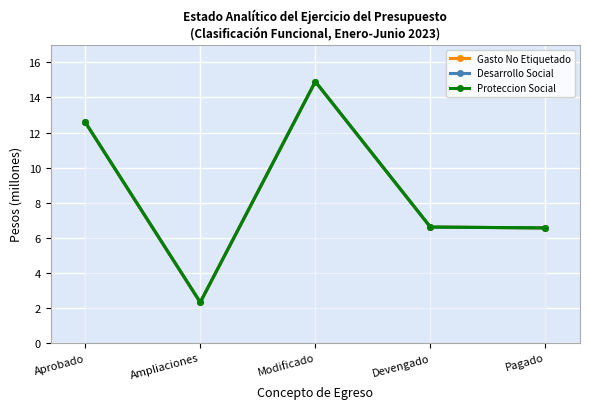

What are all the series names shown in the legend?

Gasto No Etiquetado, Desarrollo Social, Proteccion Social